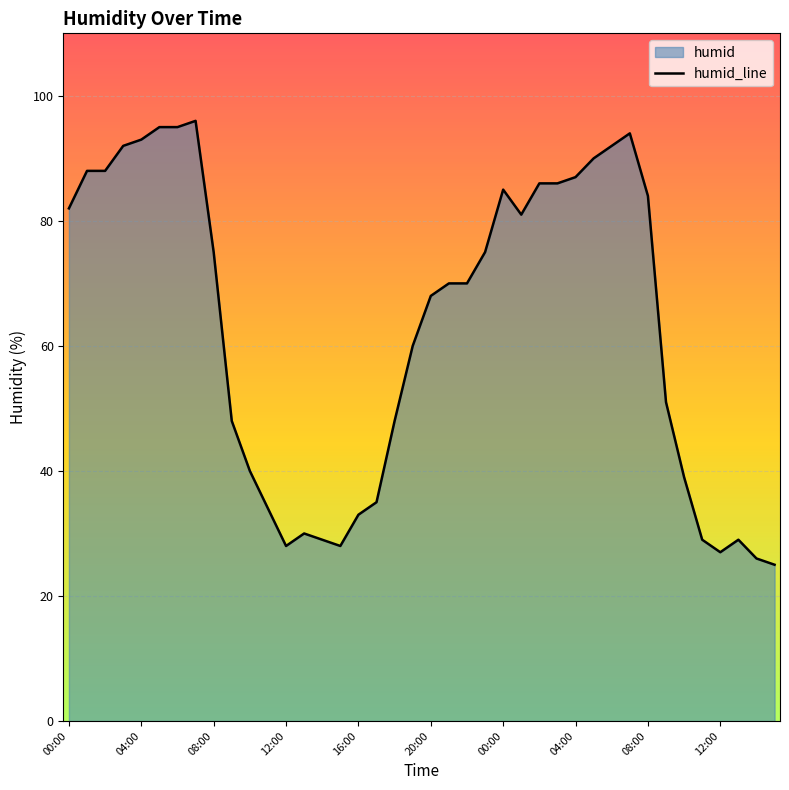

Reading left to right, extract all data points from this chart.

82	88	88	92	93	95	95	96	75	48	40	34	28	30	29	28	33	35	48	60	68	70	70	75	85	81	86	86	87	90	92	94	84	51	39	29	27	29	26	25